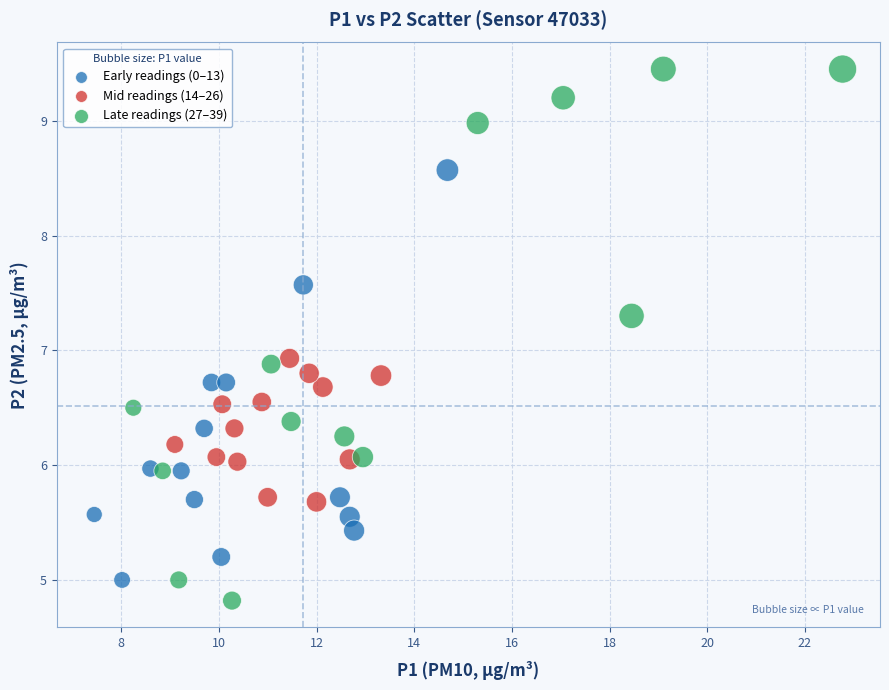

Which series has the largest Y range (max minus min)?

Late readings (27–39)